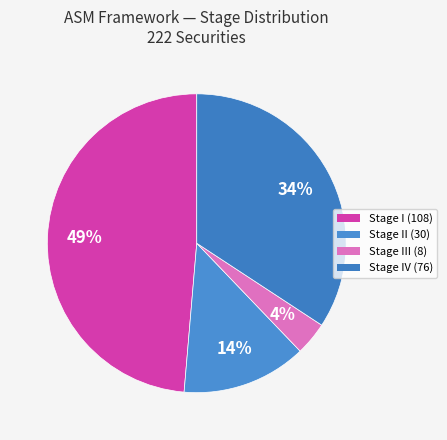

Count the number of slices in the pie.

4